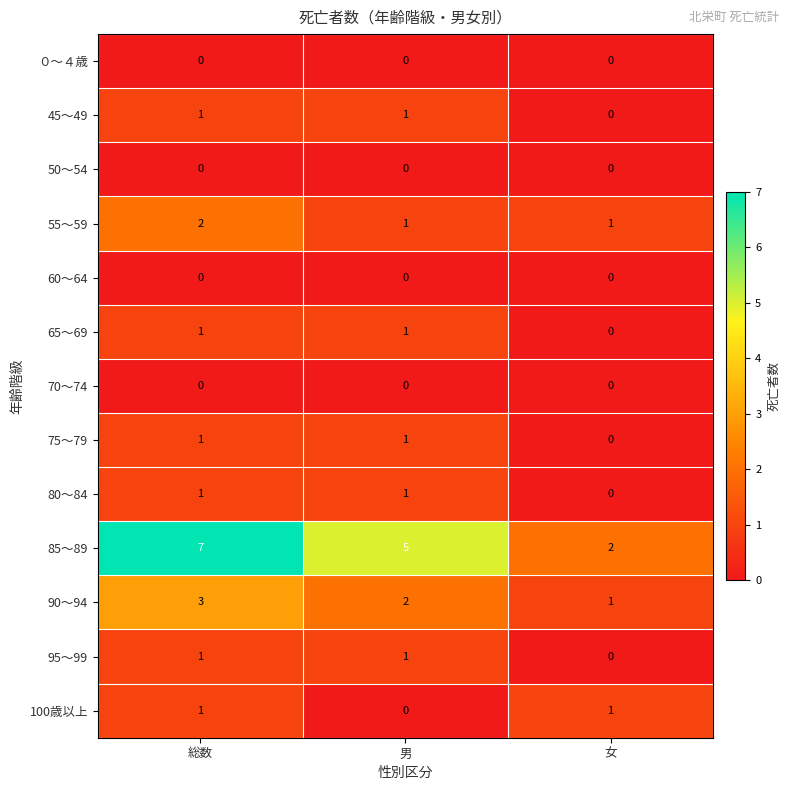

What is the difference between the highest and lowest values at 総数?

7